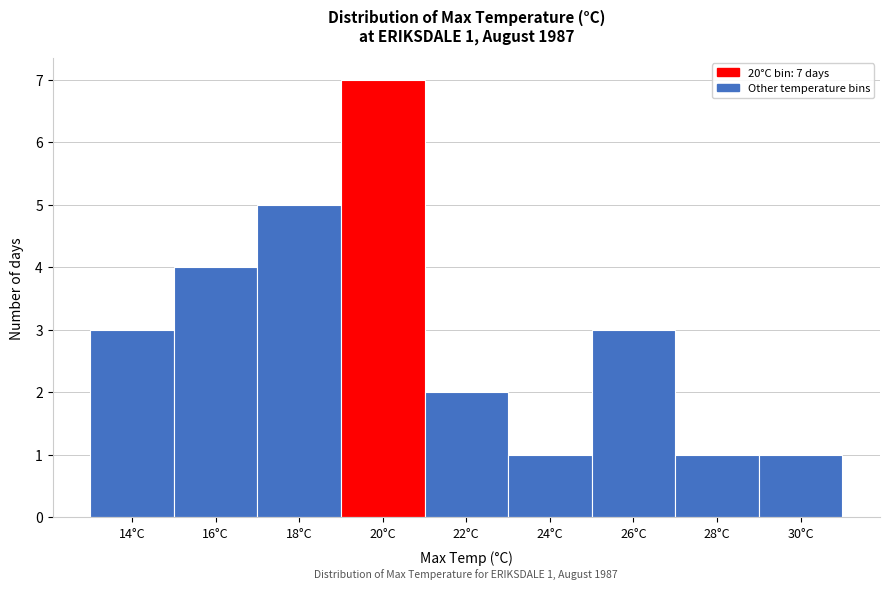

Reading right to left, extract all data points from this chart.

30°C=1	28°C=1	26°C=3	24°C=1	22°C=2	20°C=7	18°C=5	16°C=4	14°C=3